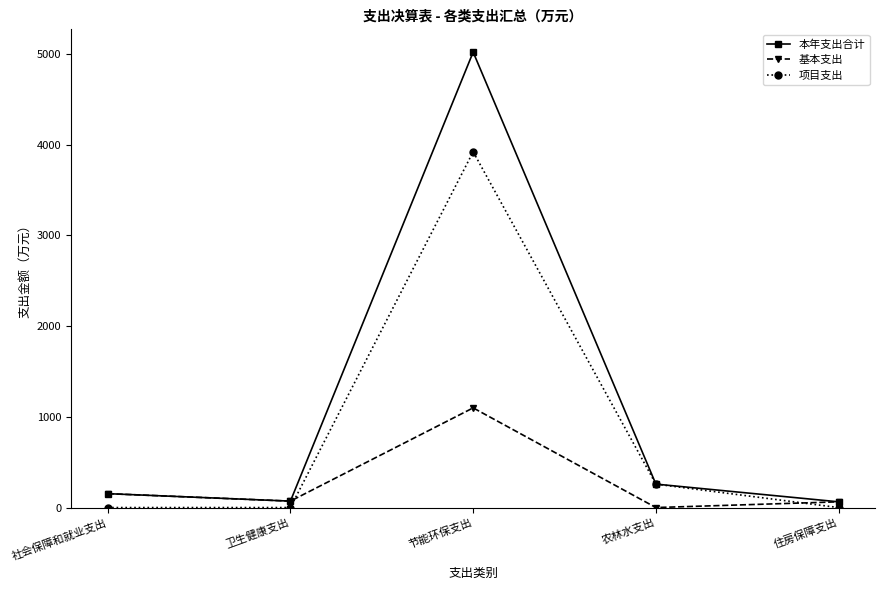

What is the spread (max minus min) of values at 节能环保支出?

3920.6